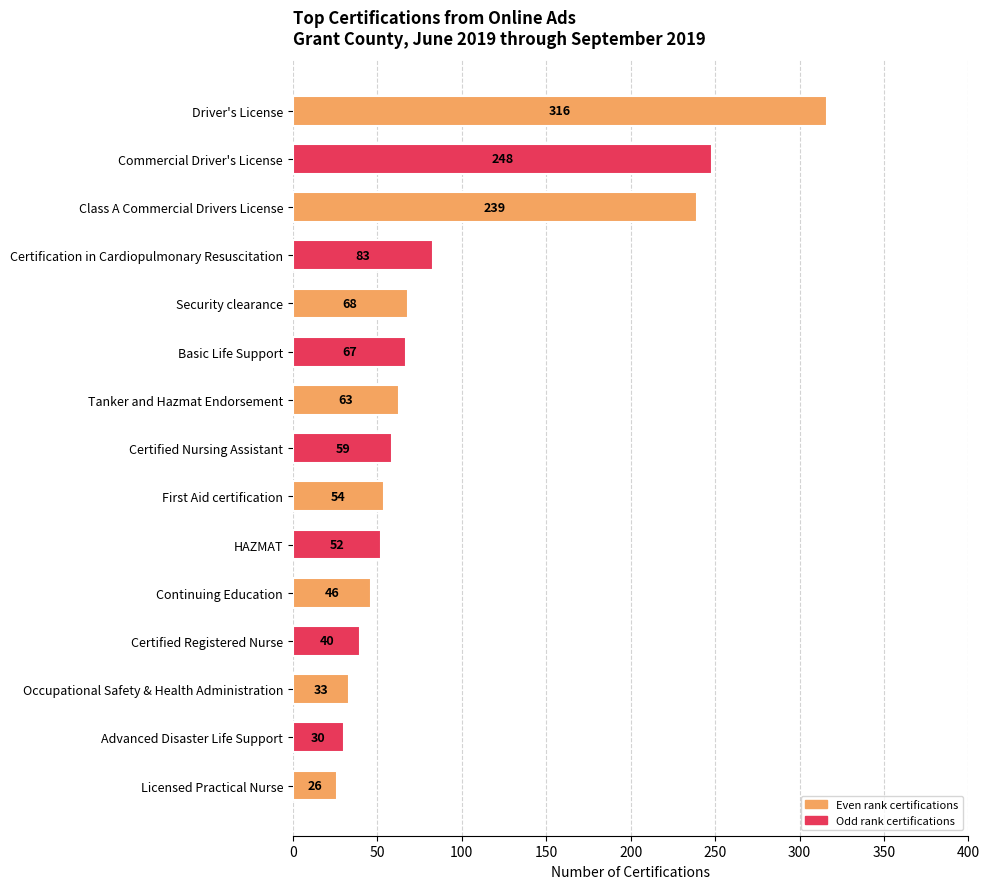

What is the average value?

95